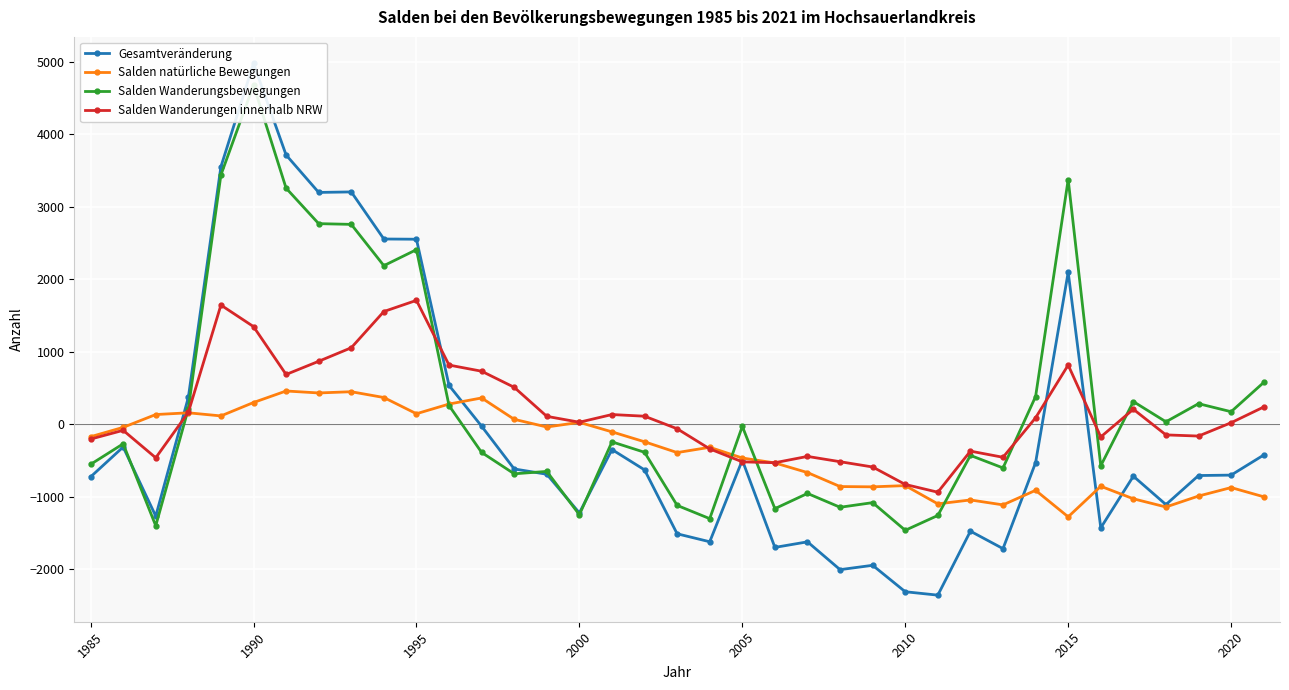

Which series has the largest total across all categories?

Salden Wanderungsbewegungen